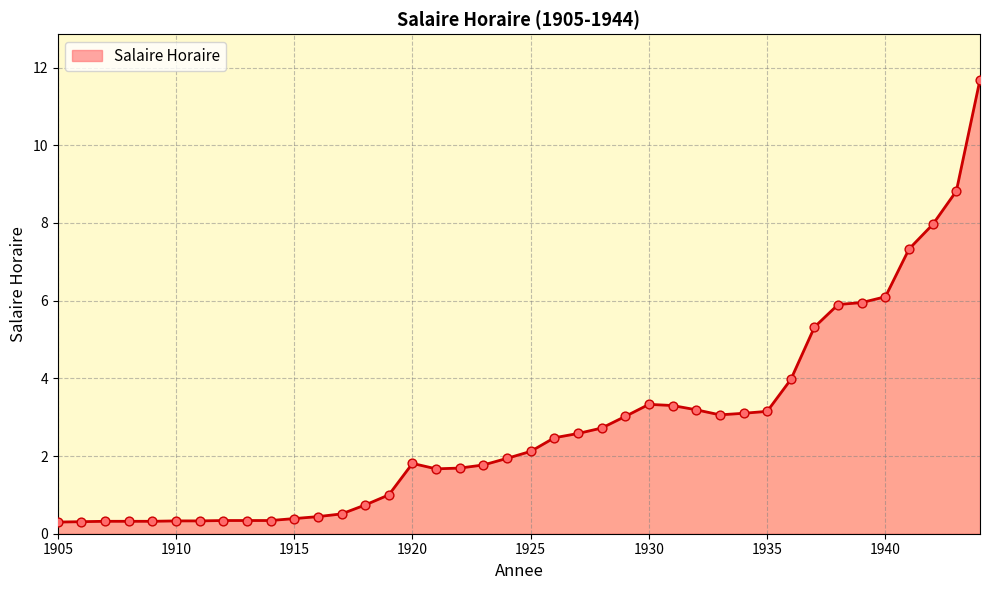

What is the smallest value displayed?

0.3